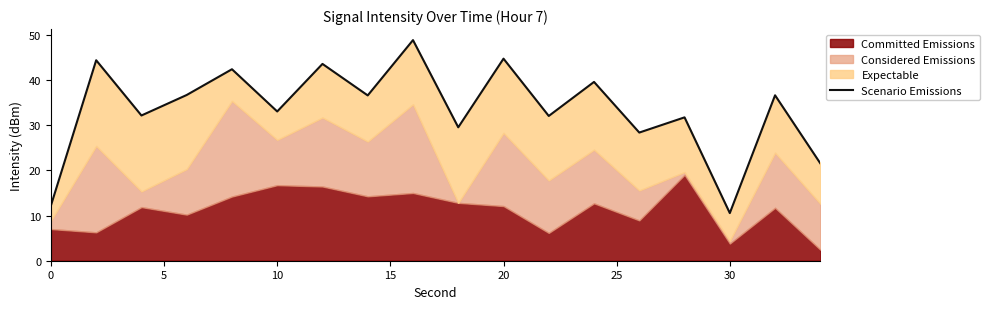

Does the chart have visible grid lines?

No